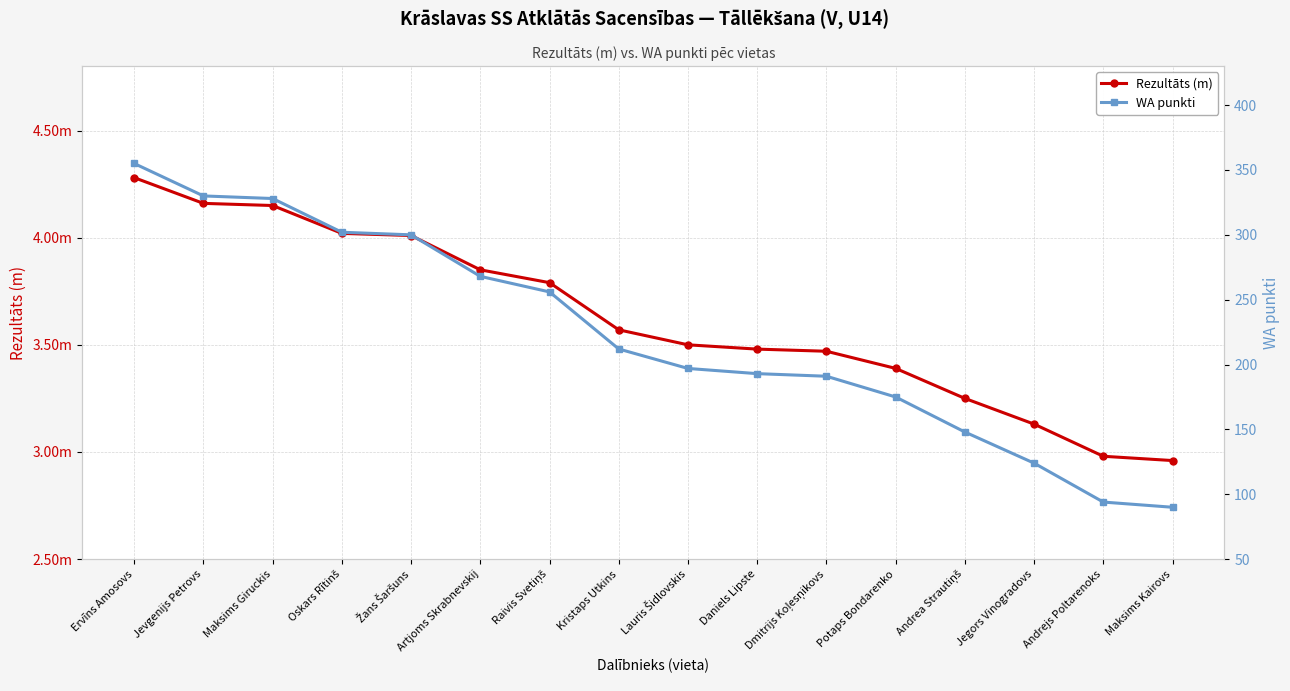

True or false: Rezultāts (m) and WA punkti cross at least once.

False